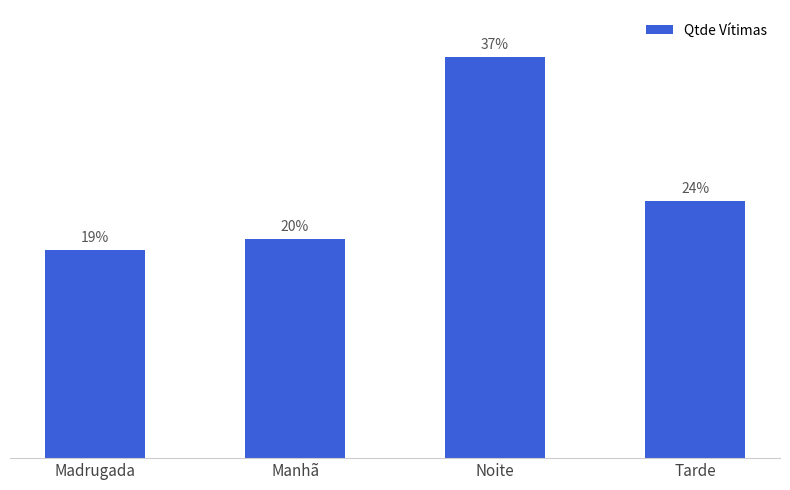

What is the label of the 1st bar from the right?

Tarde